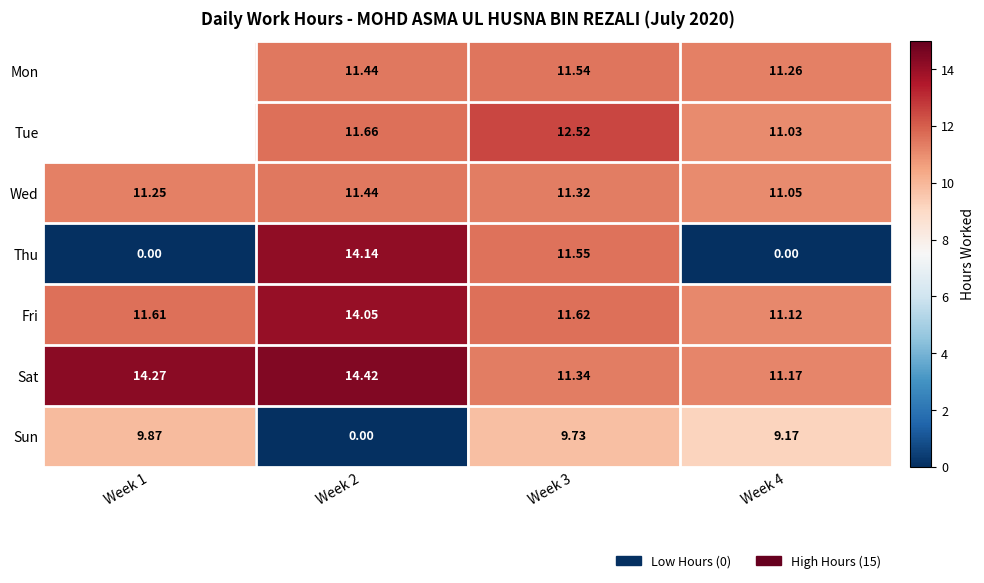

True or false: Sat has a value of 11.2 at Week 4.

True